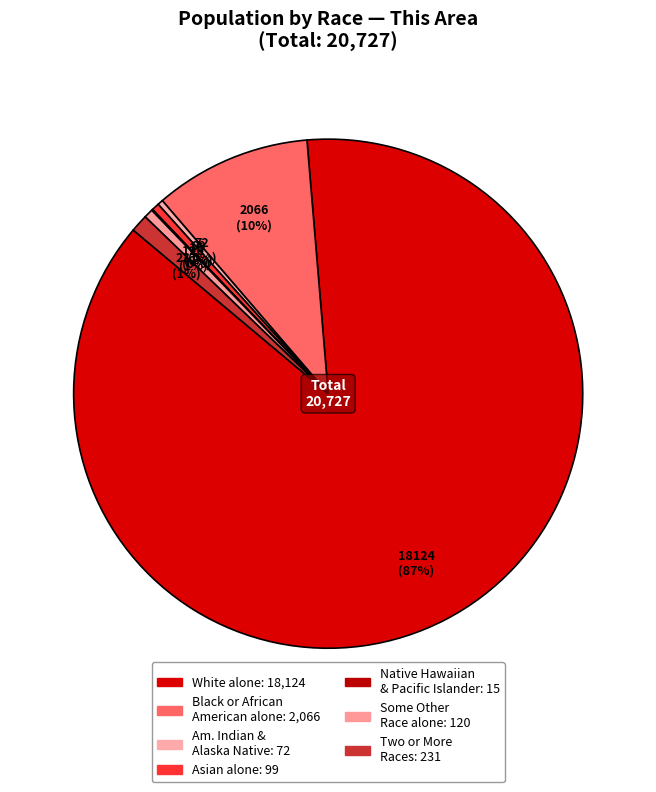

Which slice is the largest?

White alone